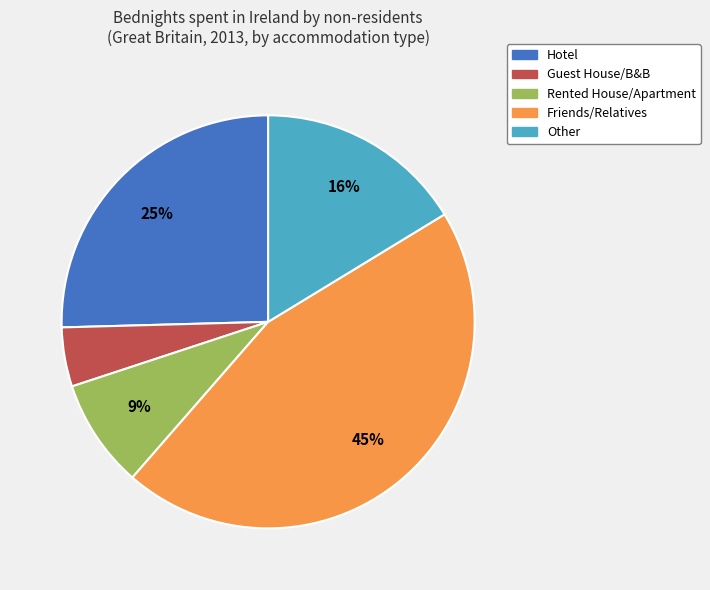

Is it true that Hotel is 31% of the pie?

False